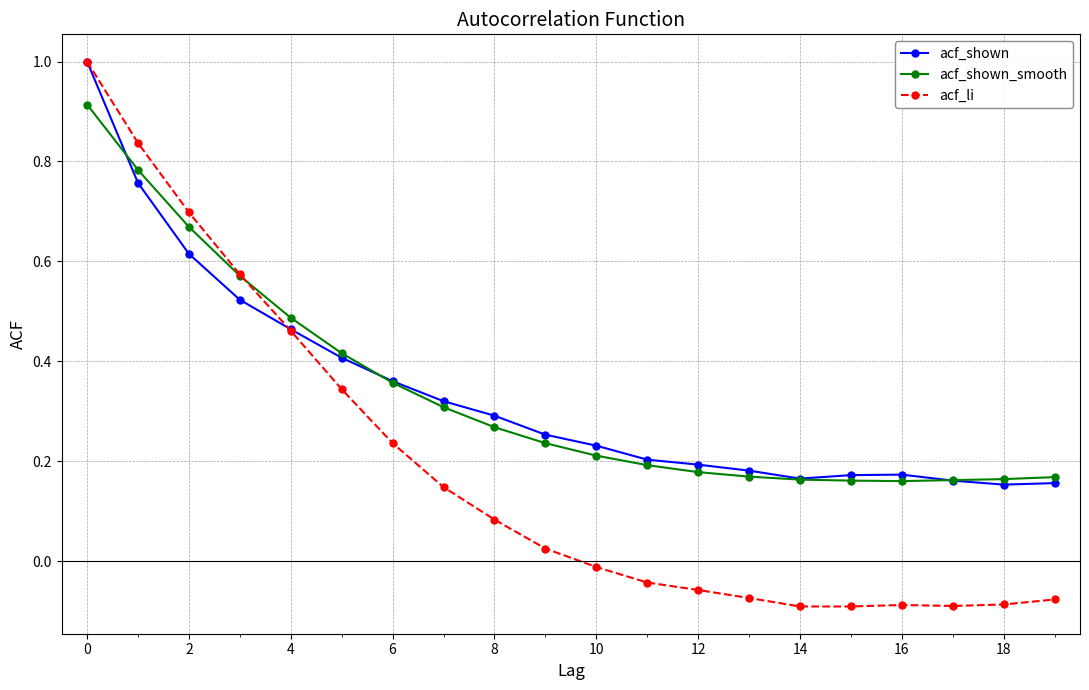

What are all the series names shown in the legend?

acf_shown, acf_shown_smooth, acf_li